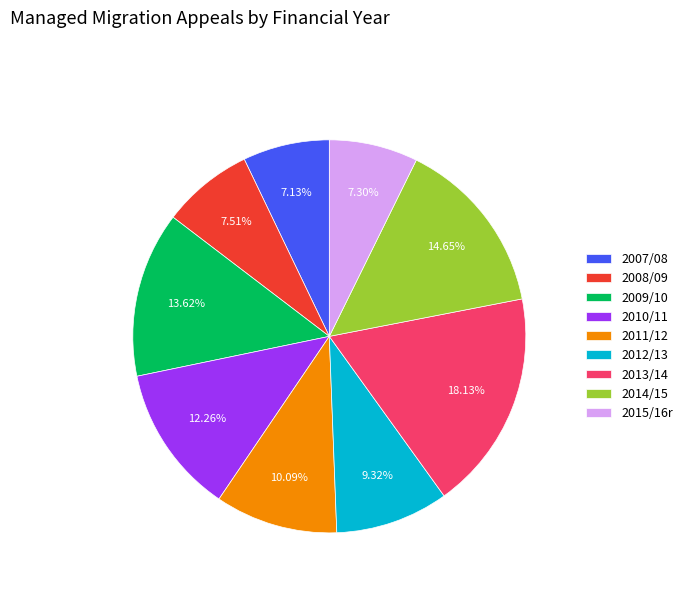

How many segments does this pie chart have?

9